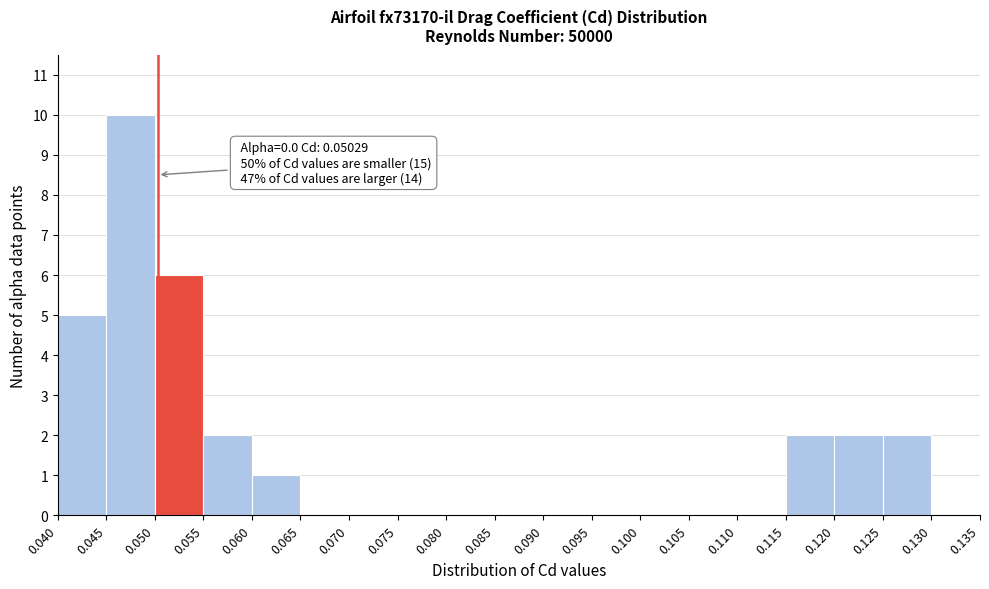

Over which range of the x-axis is the bar tallest?

0.045 to 0.050